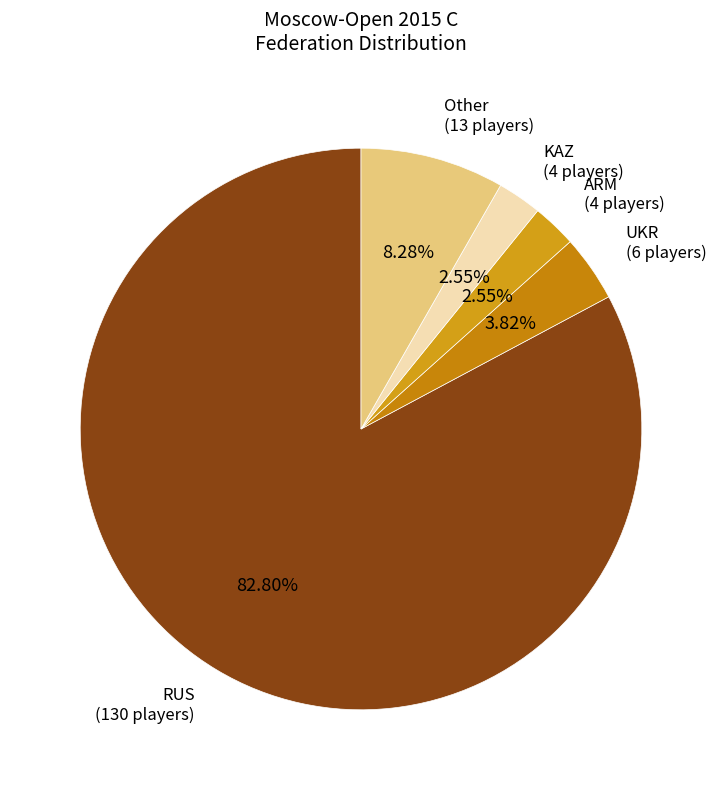

How many segments does this pie chart have?

5